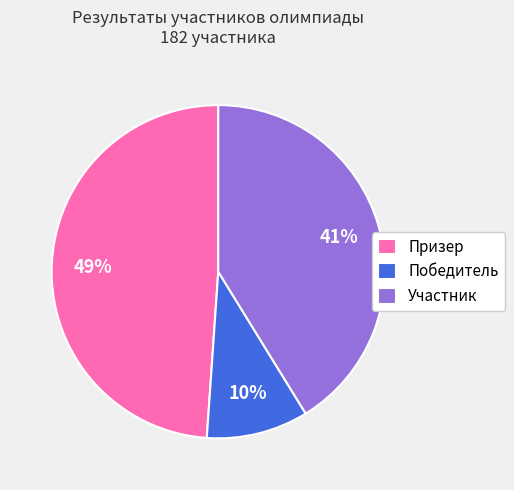

Do Участник and Призер together represent more than half of the pie?

Yes